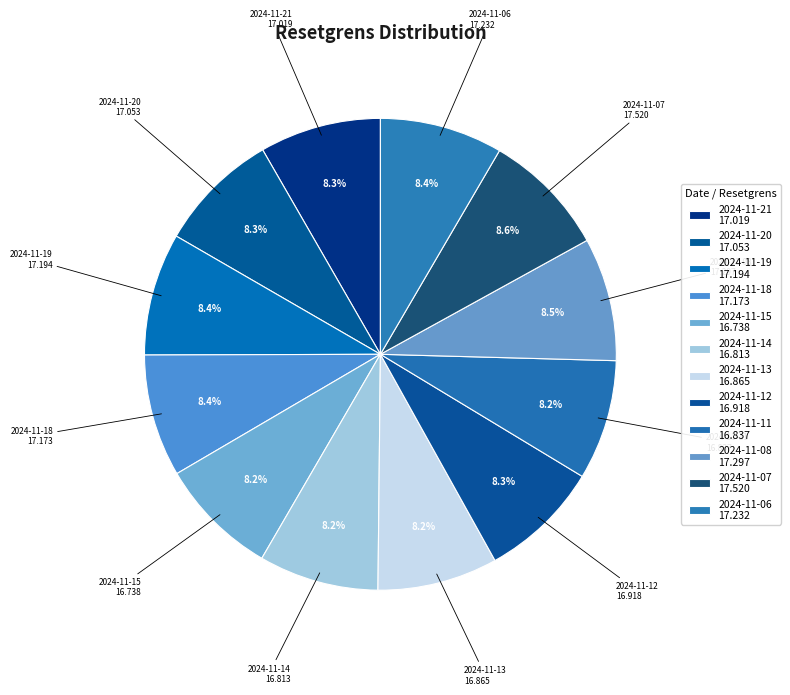

How many slices are in this pie chart?

12